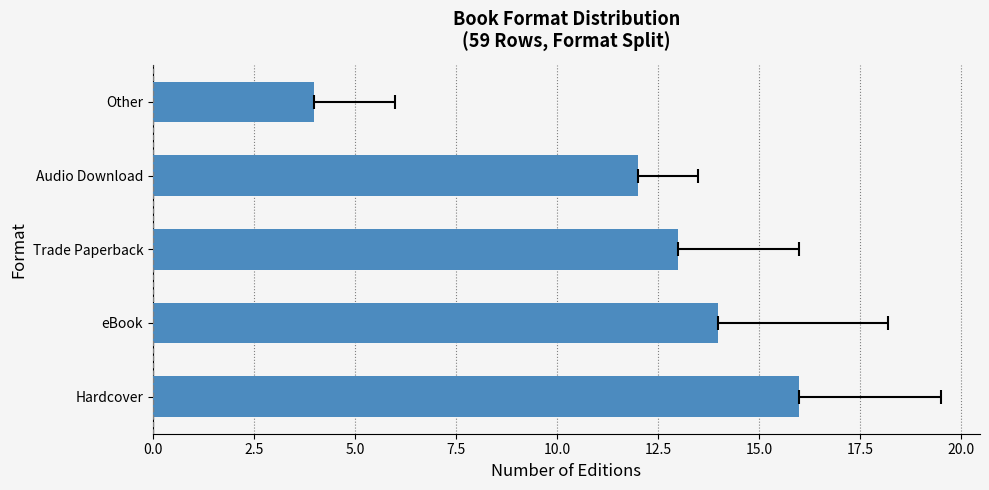

How many bars are there in total?

5